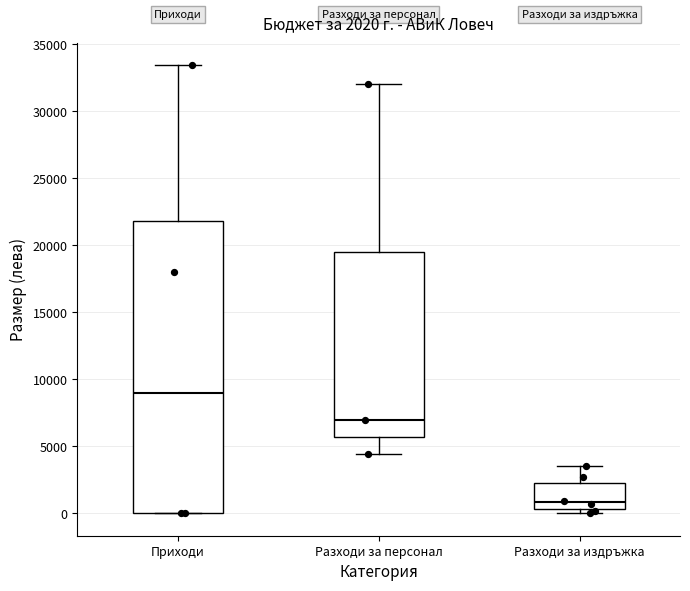

Comparing the boxes themselves (not the whiskers), which one is the tallest?

Приходи